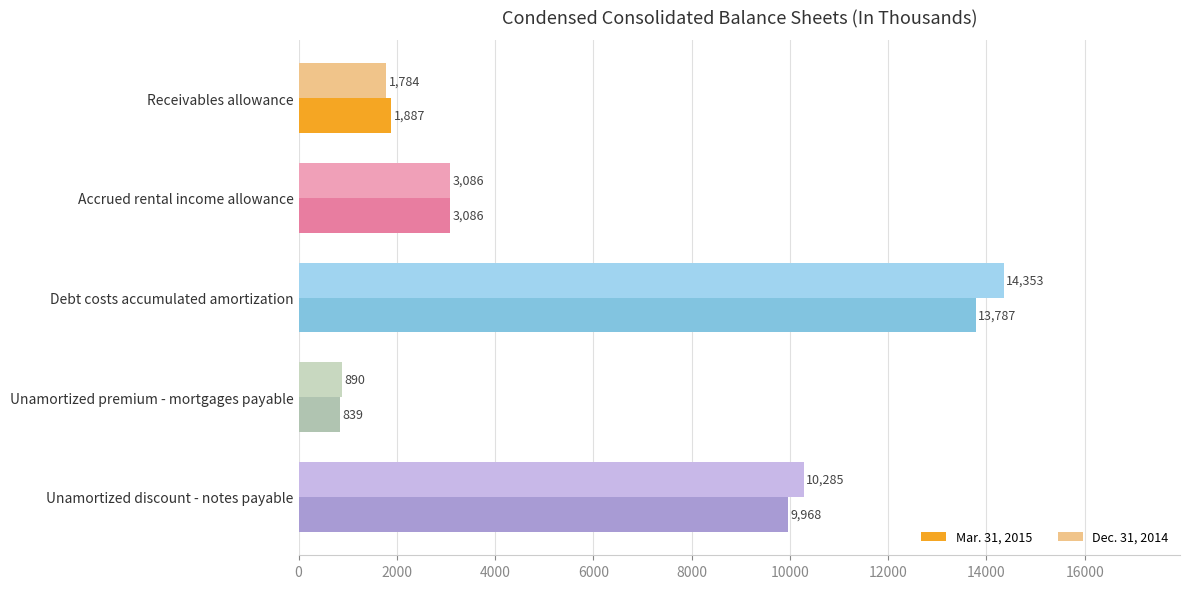

How many data points in Dec. 31, 2014 are less than 3086?

2